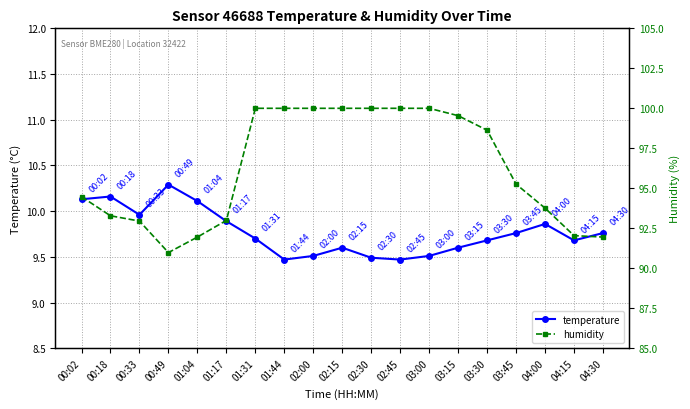

Read the humidity value at 03:30.

98.6